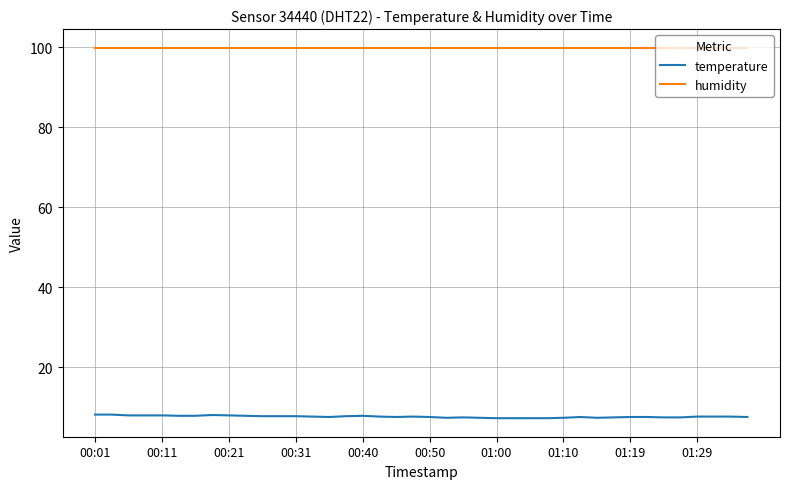

Rank the series by their average value, from lowest to highest.

temperature, humidity